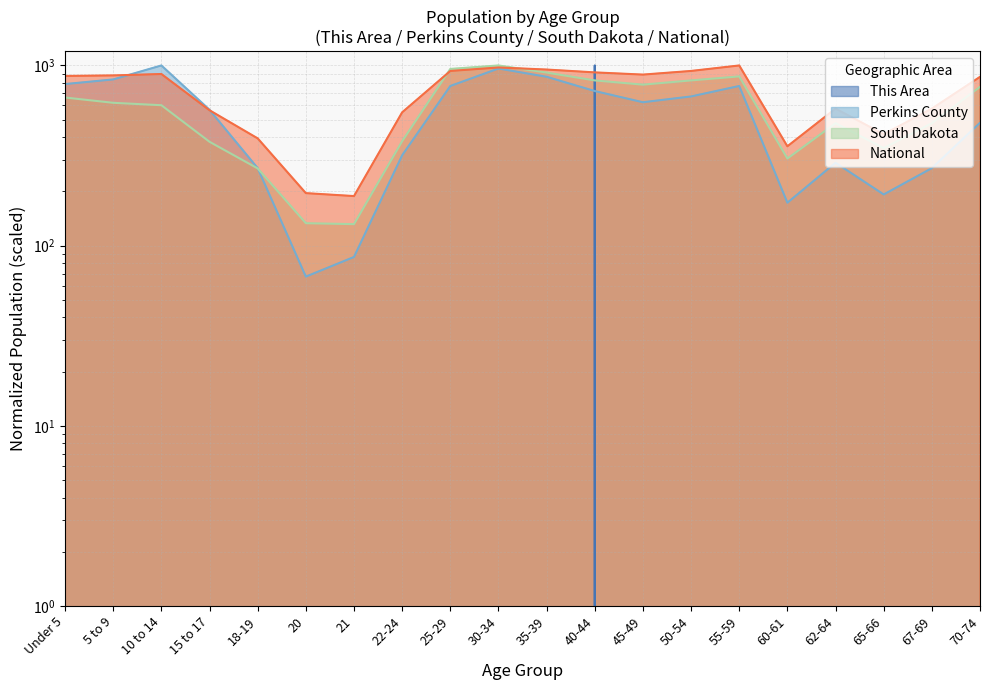

What value does the South Dakota series have at 50-54?

826.1